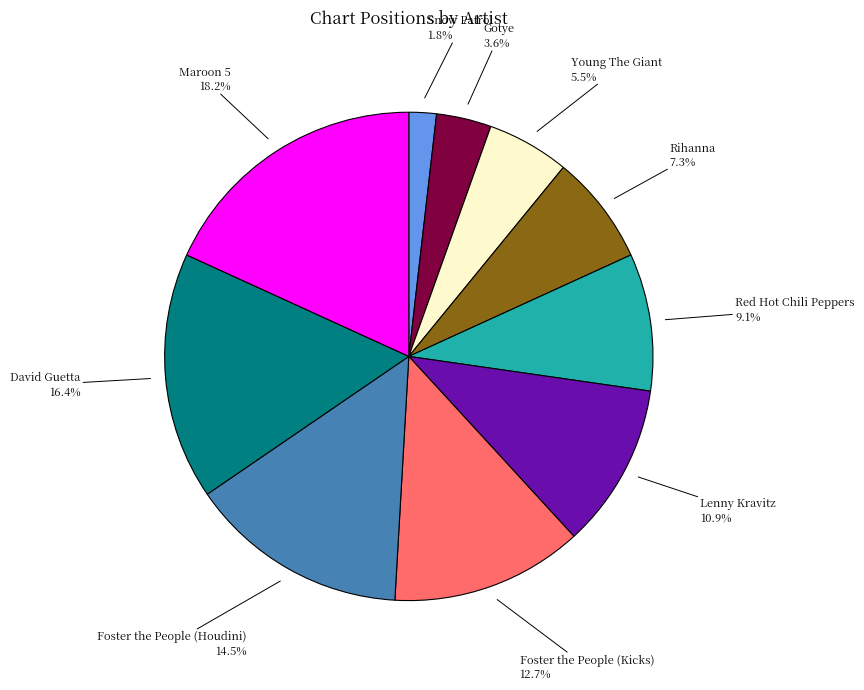

Which slice is the smallest?

Snow Patrol